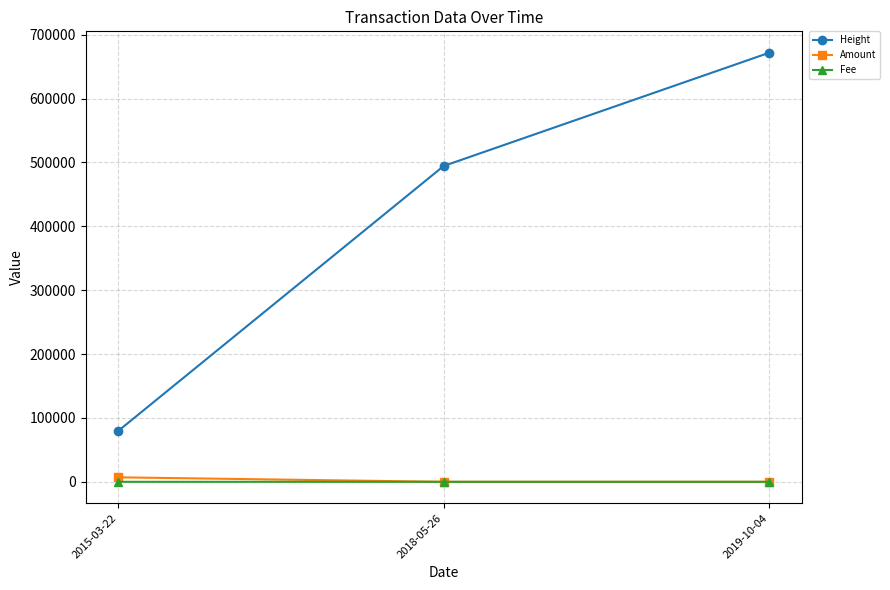

What is the value of the Height point at the 1st from the left?

79788.0